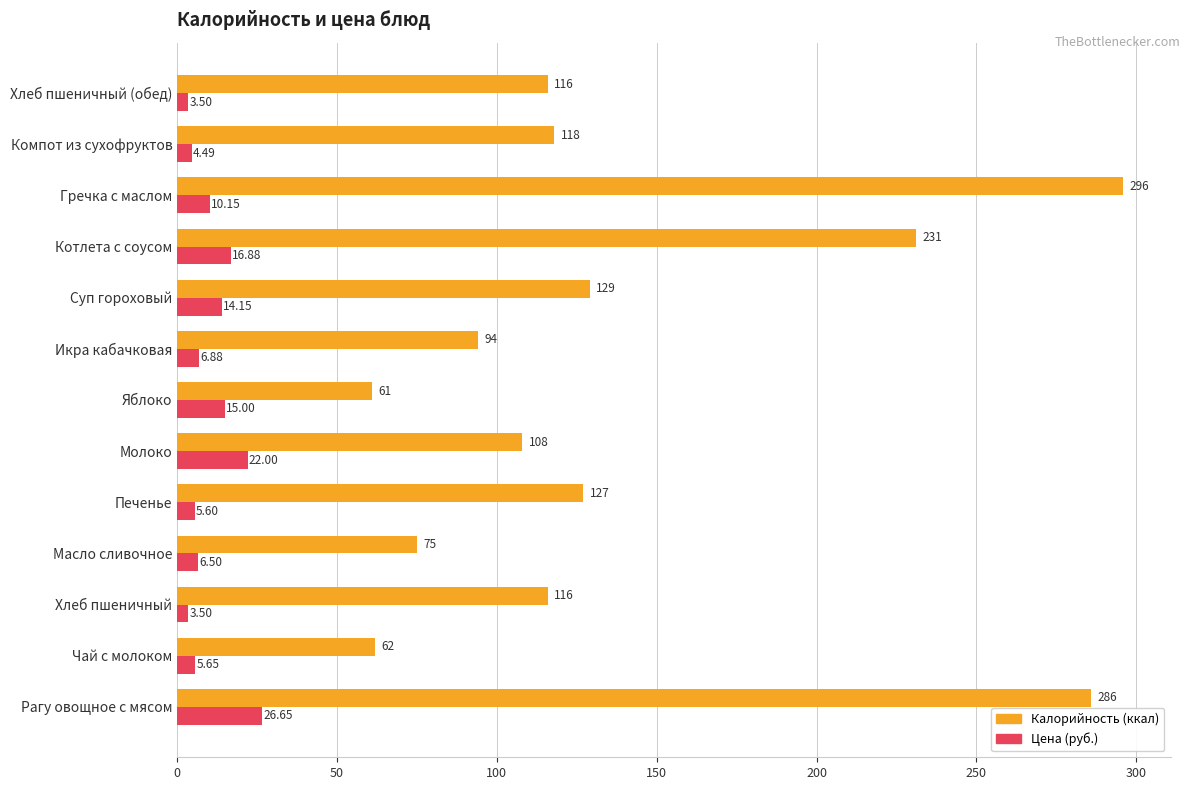

At which category is the sum across all series the highest?

Рагу овощное с мясом